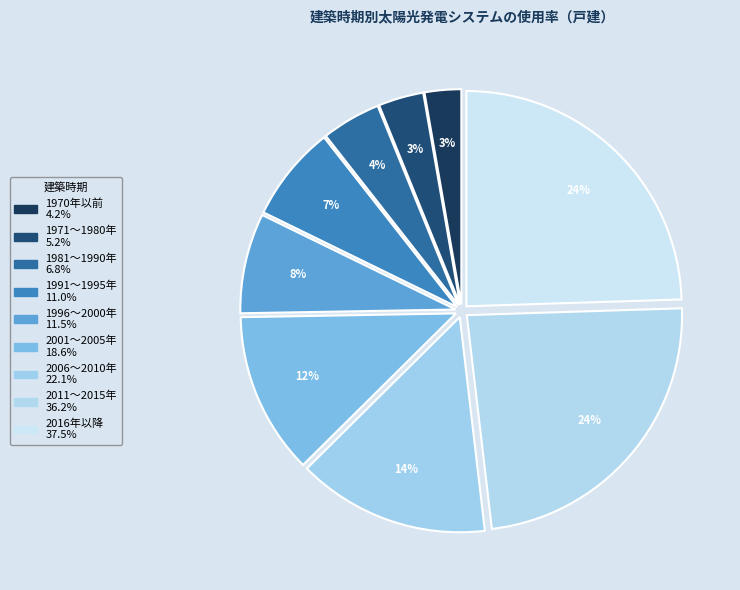

To the nearest percent, what is the difference between the 1971～1980年 and 1991～1995年 slice percentages?

4%